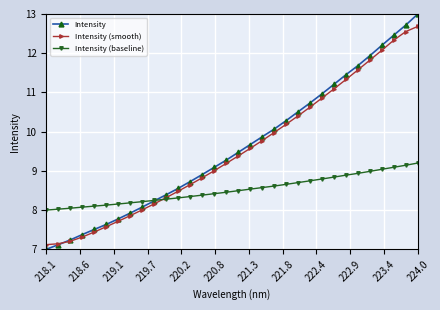

List the series in order of their peak value, highest first.

Intensity, Intensity (smooth), Intensity (baseline)